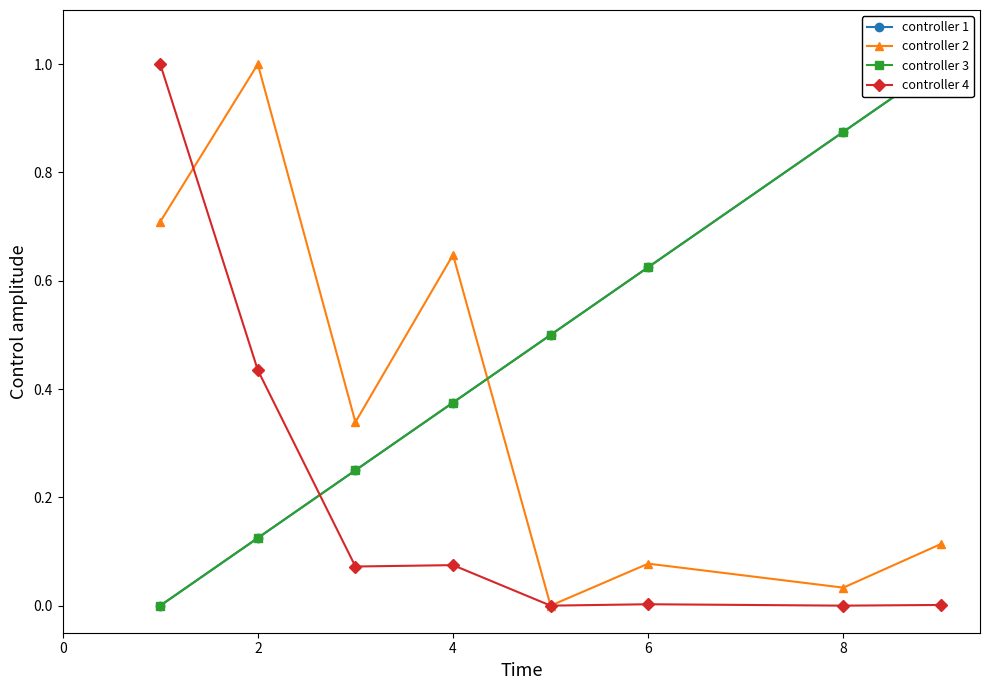

The controller 4 series shows 0.0 at 6. True or false?

True